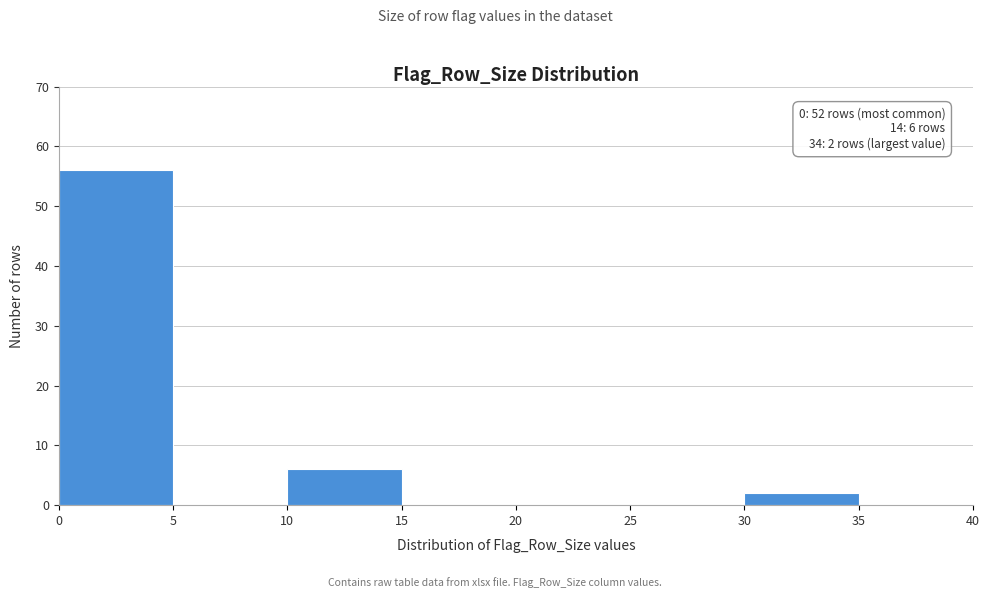

Which range on the x-axis has the tallest bar?

0 to 5